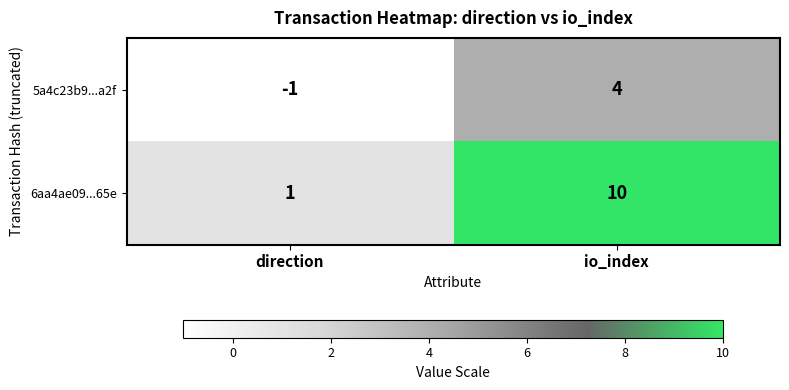

What is the sum of all 6aa4ae09...65e values?

11